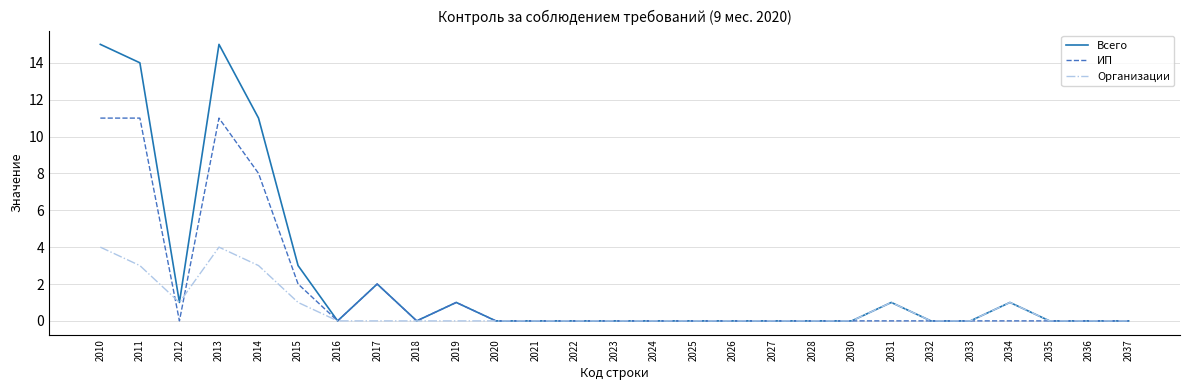

What is the greatest value displayed?

15